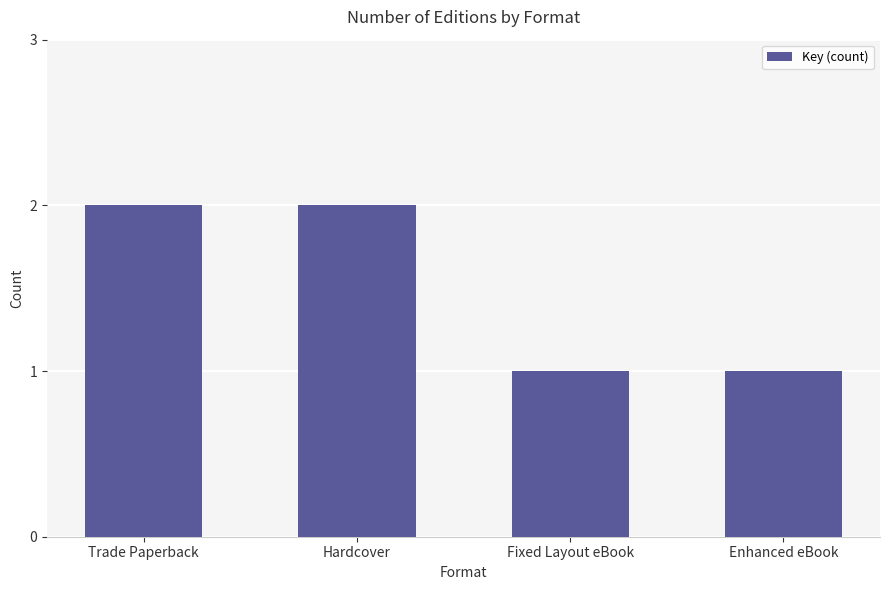

The value at Enhanced eBook is 1. True or false?

True